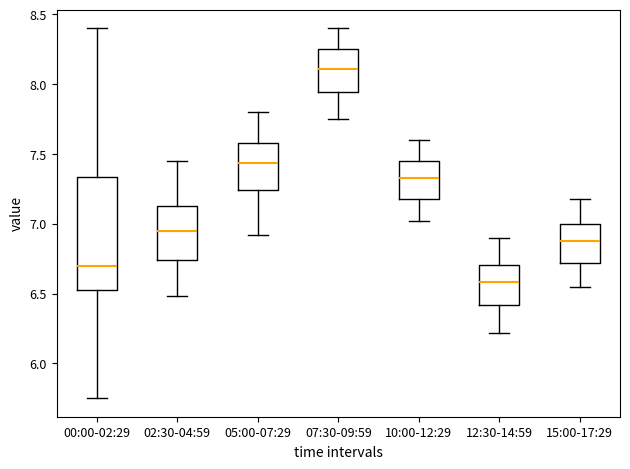

Reading left to right, transcribe this box plot: for each box, give where its median line is, the range the box spans, and where its two whiskers end, as read against the y-axis. The values are not printed on the chart, so give them approximately, as read against the axis.

00:00-02:29: median 6.70, box 6.50 to 7.35, whiskers 5.75 to 8.40
02:30-04:59: median 6.95, box 6.75 to 7.15, whiskers 6.50 to 7.45
05:00-07:29: median 7.45, box 7.25 to 7.60, whiskers 6.90 to 7.80
07:30-09:59: median 8.10, box 7.95 to 8.25, whiskers 7.75 to 8.40
10:00-12:29: median 7.35, box 7.20 to 7.45, whiskers 7.00 to 7.60
12:30-14:59: median 6.60, box 6.40 to 6.70, whiskers 6.20 to 6.90
15:00-17:29: median 6.90, box 6.70 to 7.00, whiskers 6.55 to 7.20